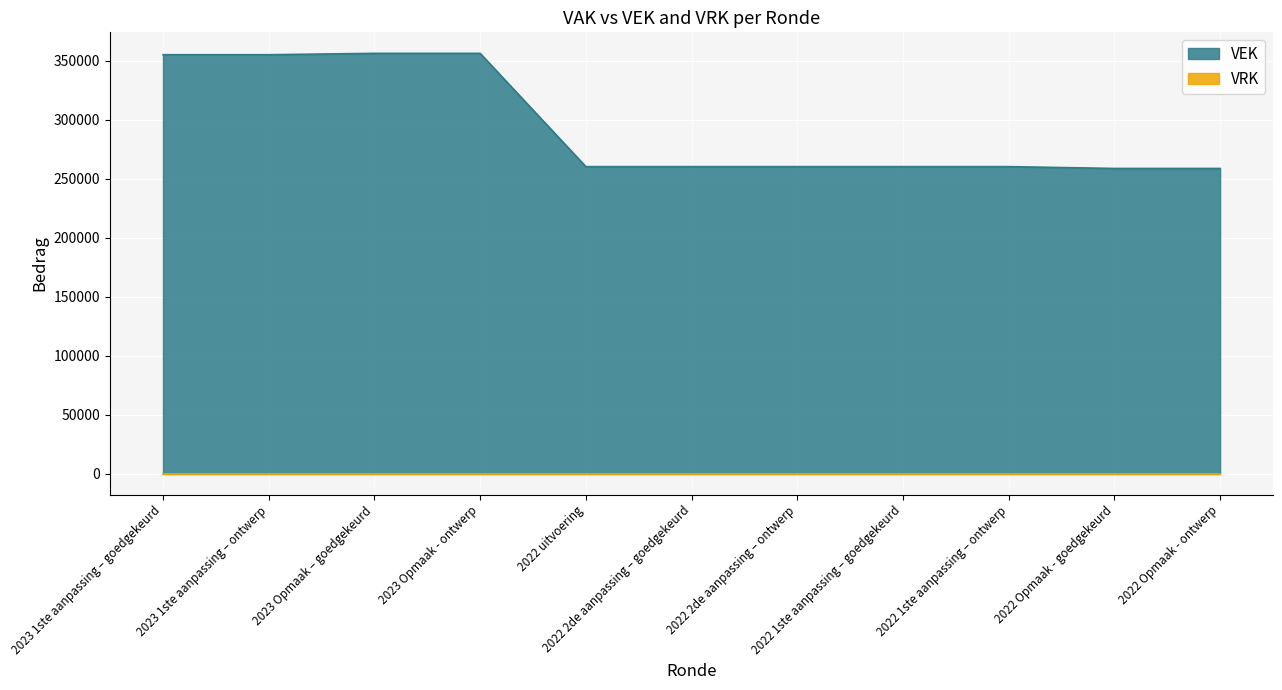

At which category does the chart reach its minimum across all series?

2022 Opmaak - goedgekeurd